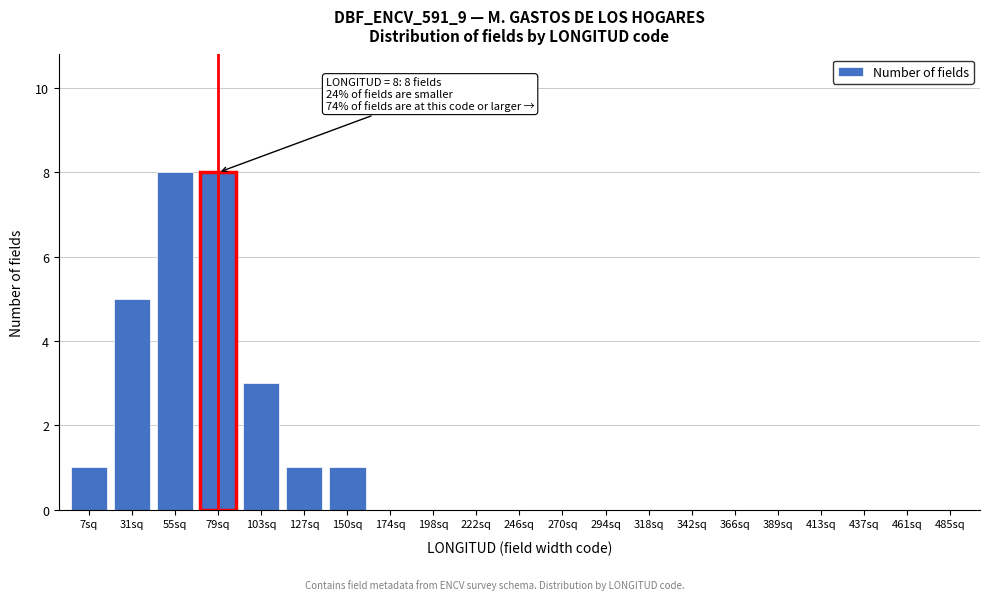

Reading right to left, transcribe all the data shown in this chart.

485sq=0	461sq=0	437sq=0	413sq=0	389sq=0	366sq=0	342sq=0	318sq=0	294sq=0	270sq=0	246sq=0	222sq=0	198sq=0	174sq=0	150sq=1	127sq=1	103sq=3	79sq=8	55sq=8	31sq=5	7sq=1